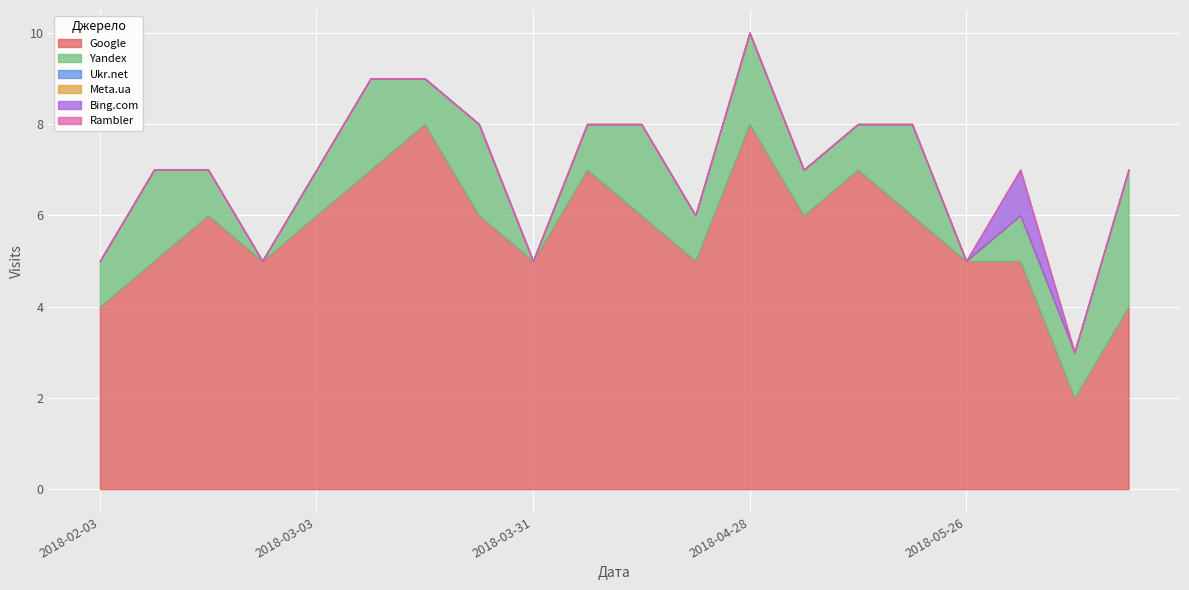

What are all the series names shown in the legend?

Google, Yandex, Ukr.net, Meta.ua, Bing.com, Rambler